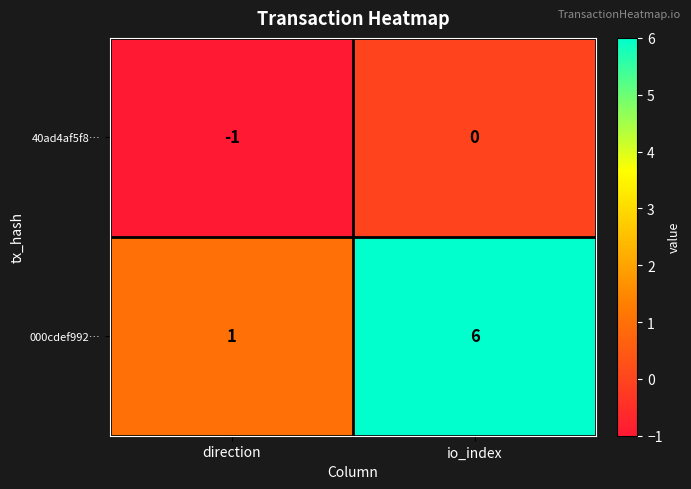

Between direction and io_index, which series saw the biggest shift?

000cdef992…